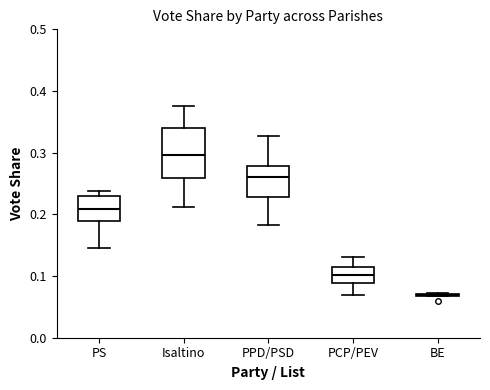

Reading left to right, transcribe this box plot: for each box, give where its median line is, the range the box spans, and where its two whiskers end, as read against the y-axis. The values are not printed on the chart, so give them approximately, as read against the axis.

PS: median 0.21, box 0.19 to 0.23, whiskers 0.15 to 0.24
Isaltino: median 0.30, box 0.26 to 0.34, whiskers 0.21 to 0.38
PPD/PSD: median 0.26, box 0.23 to 0.28, whiskers 0.18 to 0.33
PCP/PEV: median 0.10, box 0.09 to 0.11, whiskers 0.07 to 0.13
BE: box collapsed to a line at 0.07, whiskers 0.07 to 0.07